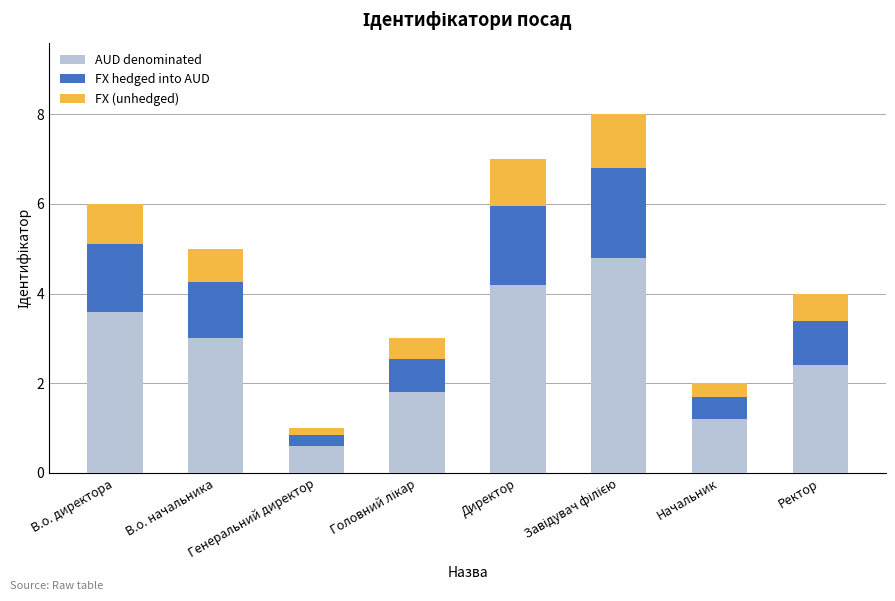

What is the difference between the maximum and minimum values in the AUD denominated series?

4.2